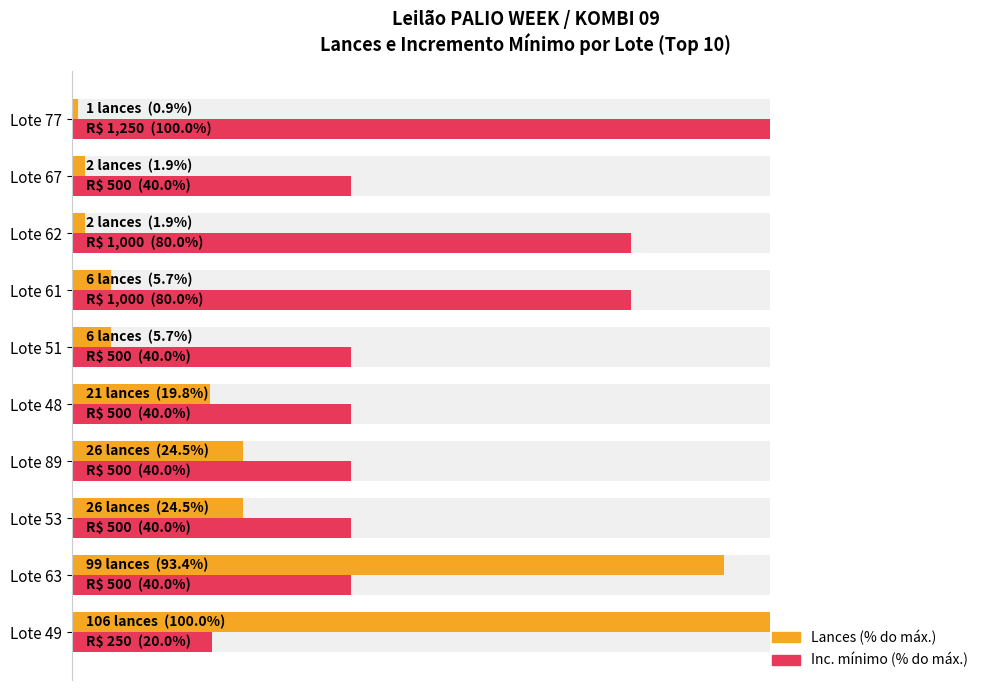

What is the value of the Inc. mínimo (% do máx.) bar at the 9th from the left?

40.0